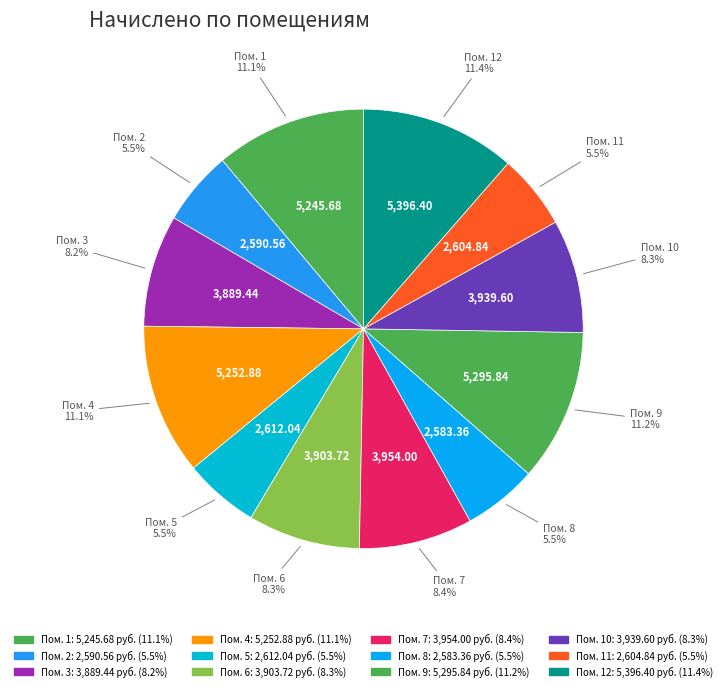

Count the number of slices in the pie.

12